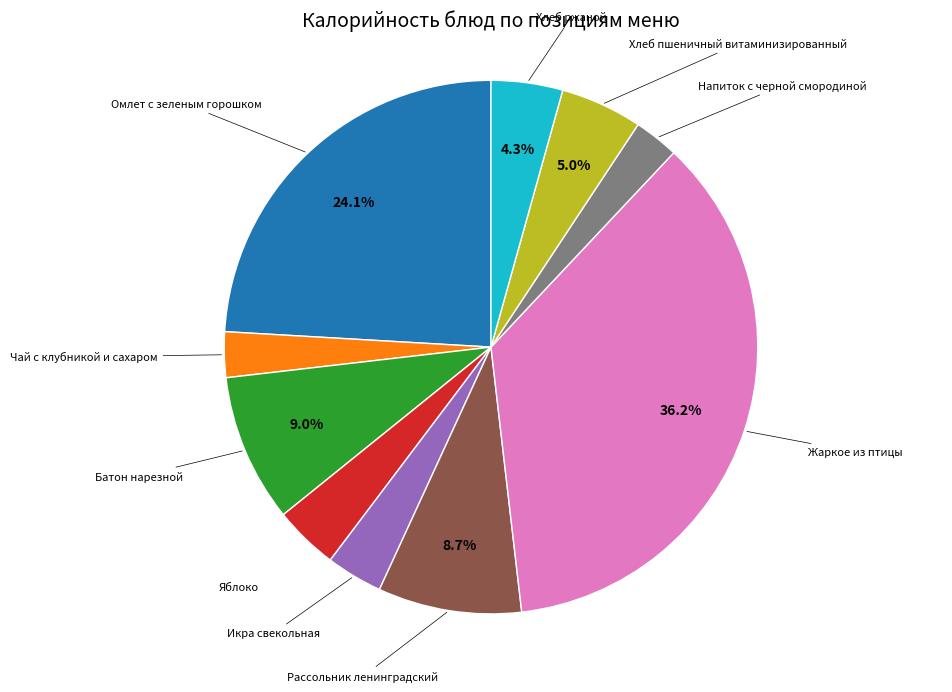

What portion of the pie excludes Омлет с зеленым горошком?

75.9%